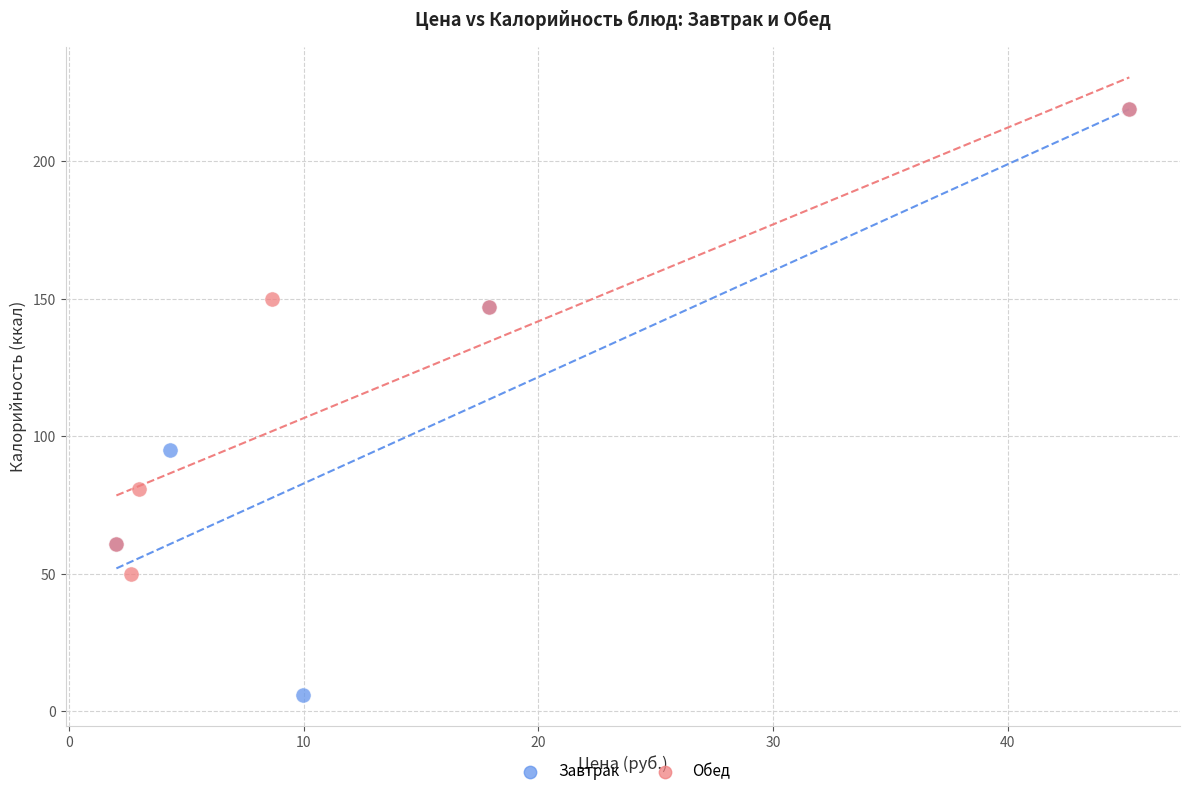

Which series has the widest spread of Y values?

Завтрак